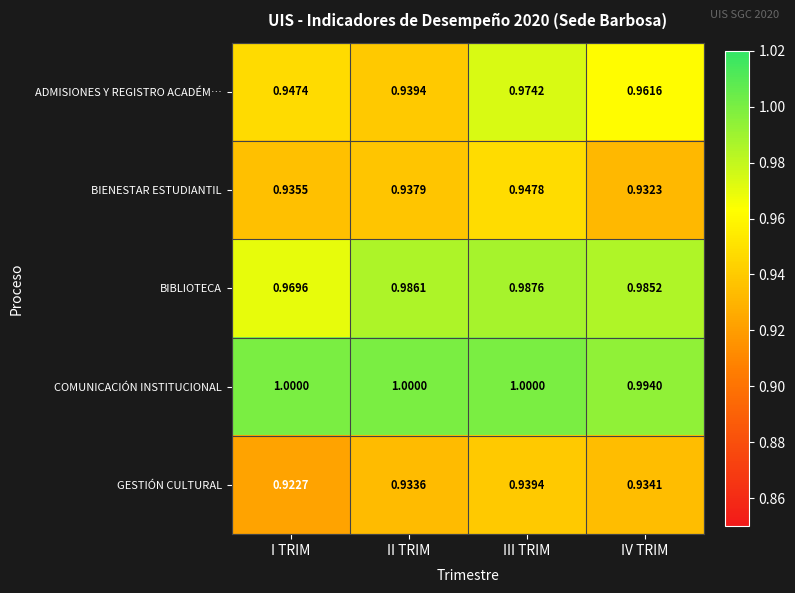

Between III TRIM and IV TRIM, which series saw the biggest shift?

BIENESTAR ESTUDIANTIL